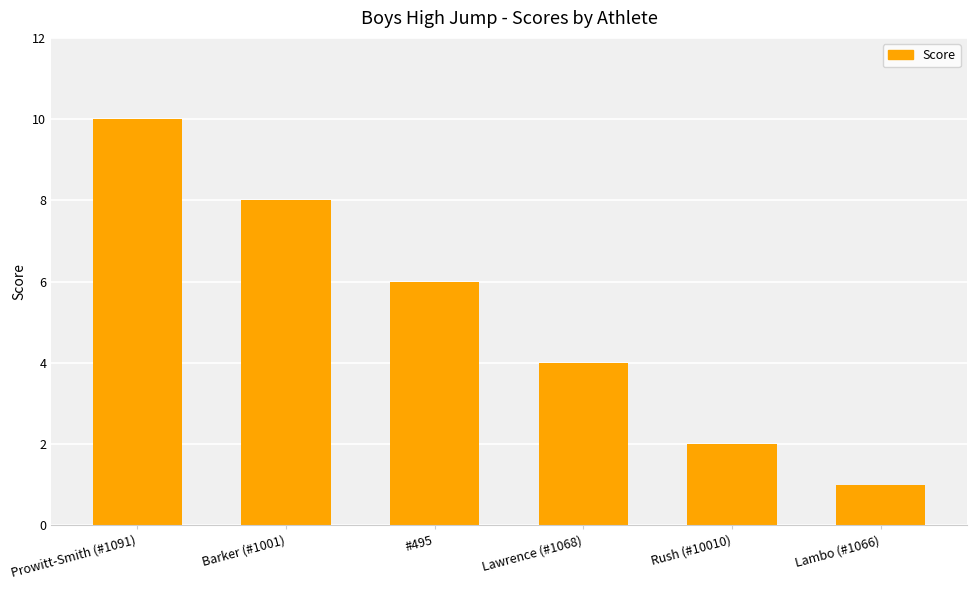

Is it true that the value at Barker (#1001) is 12?

False